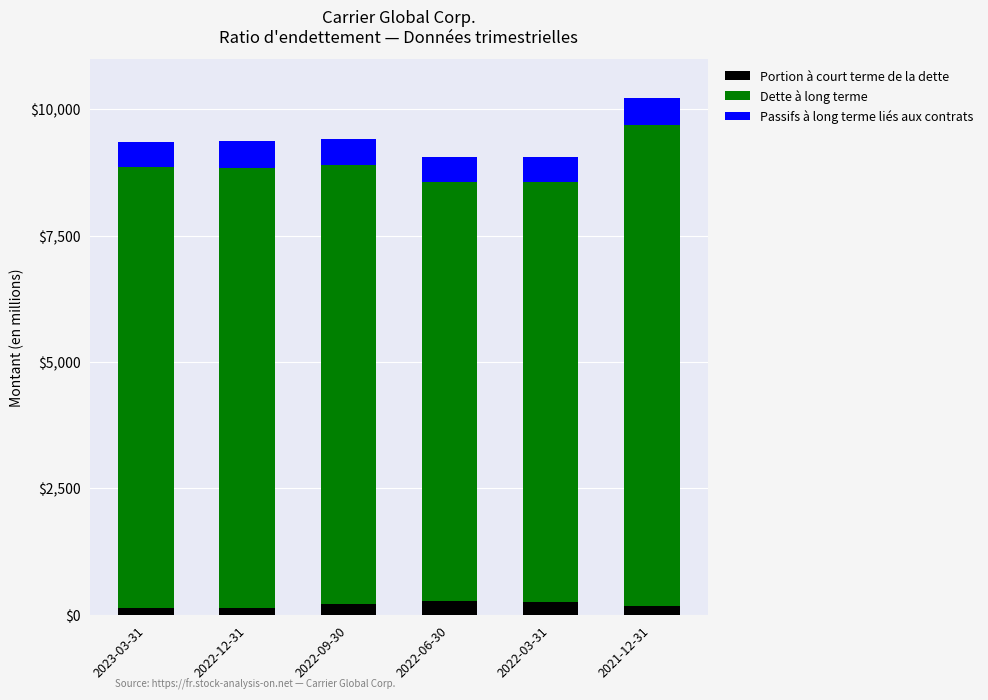

At which category is the sum across all series the highest?

2021-12-31